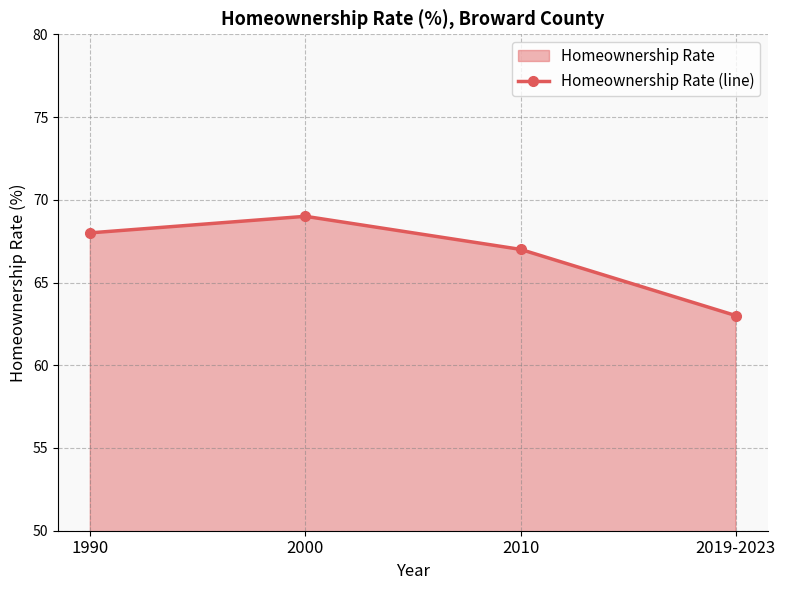

Rank the categories by value from highest to lowest.

2000, 1990, 2010, 2019-2023